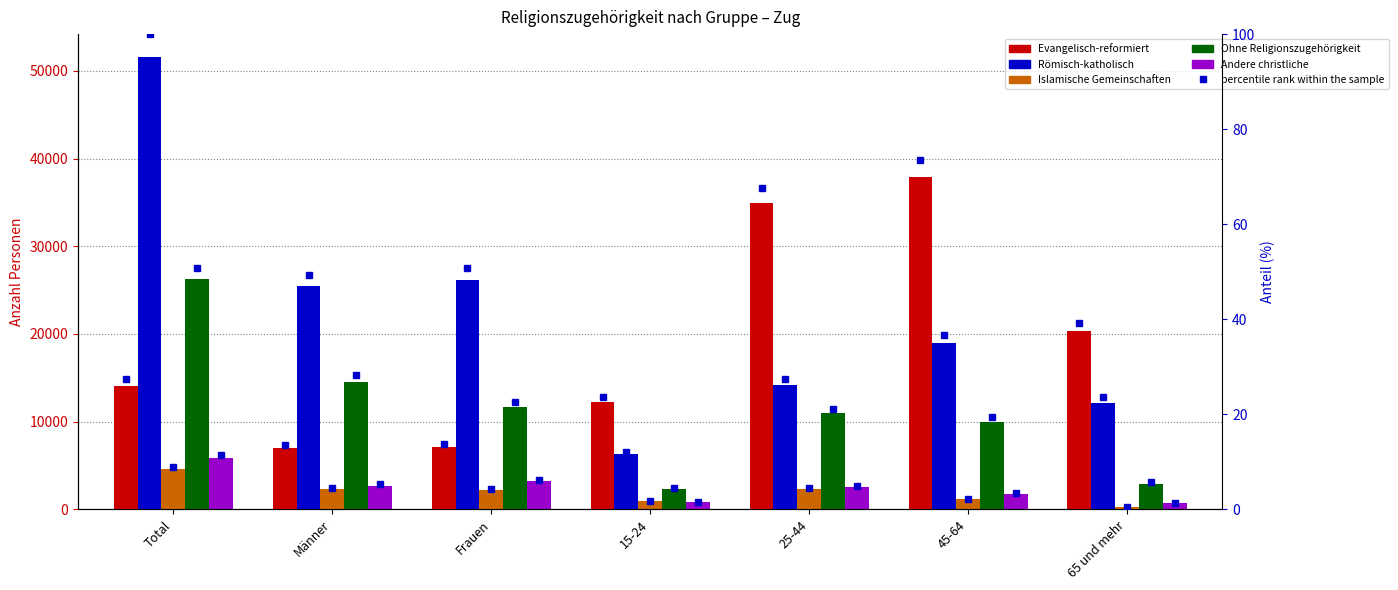

Between 45-64 and Frauen, which is larger?

45-64